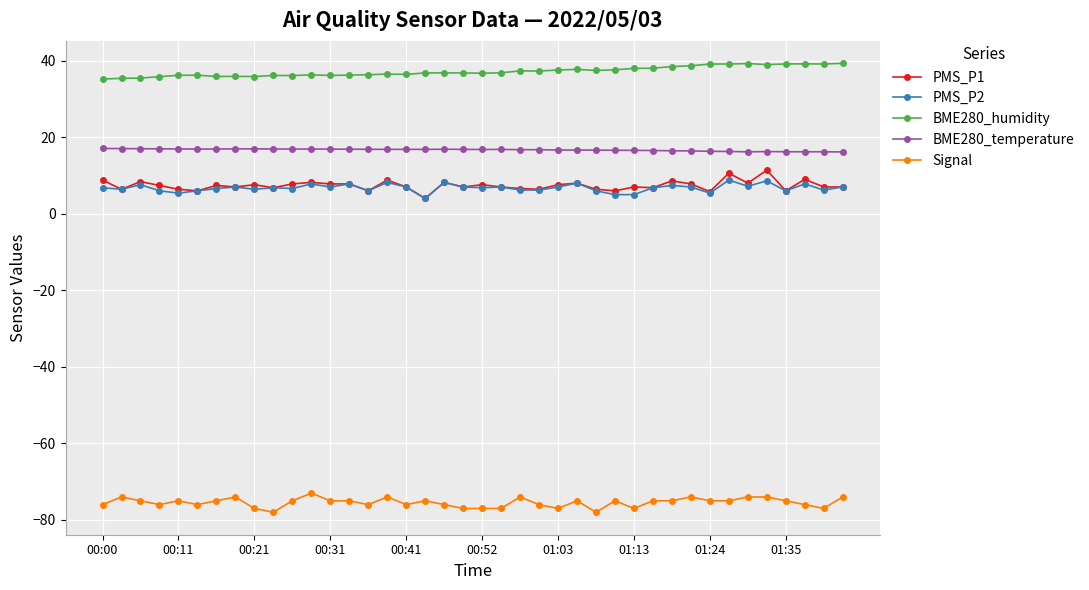

Which series has the largest range (max minus min)?

PMS_P1